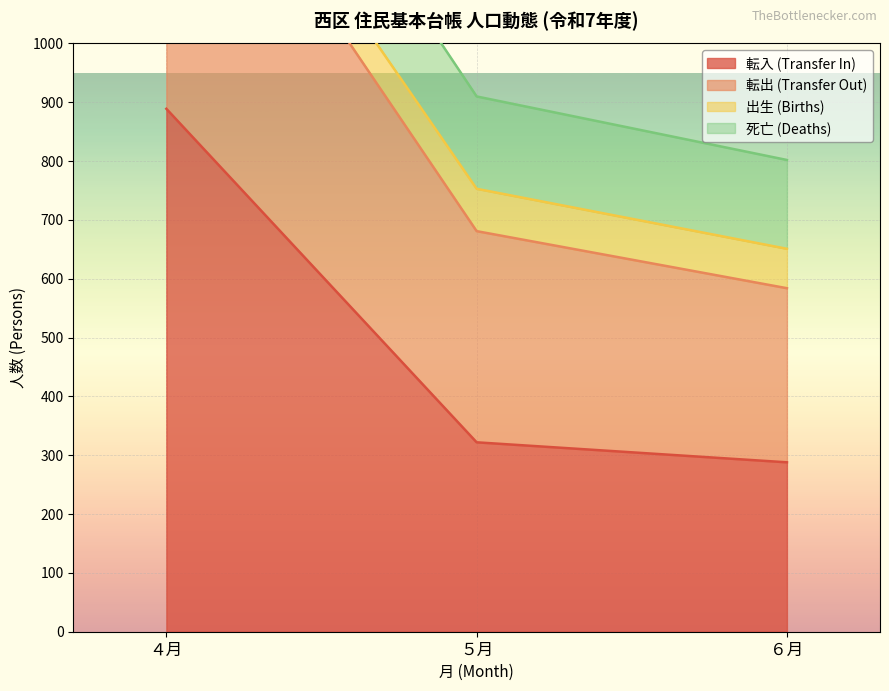

What is the difference between the highest and lowest values at ６月?

514